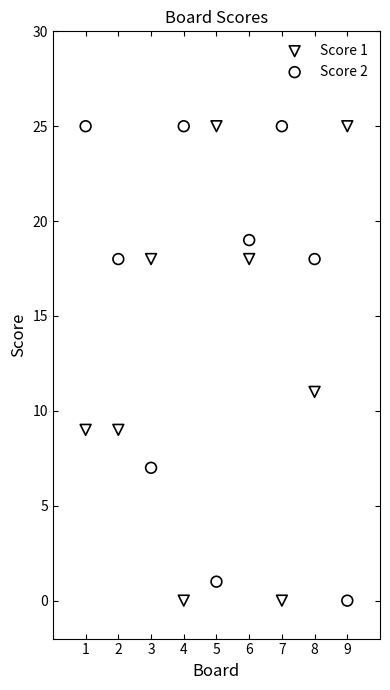

Across all series, what Y value is closest to 12?

11